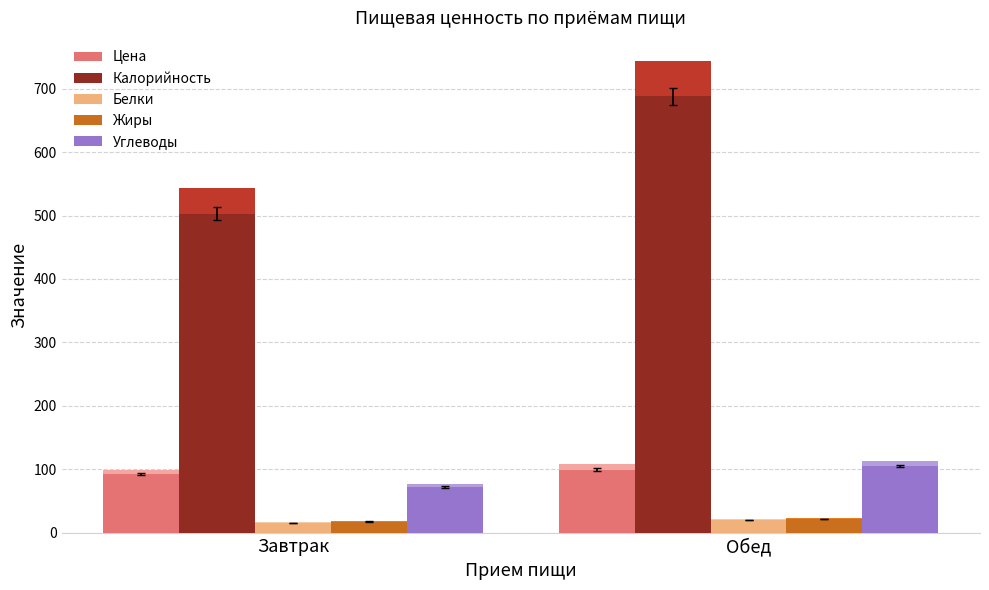

Which series changed the most between Завтрак and Обед?

Калорийность